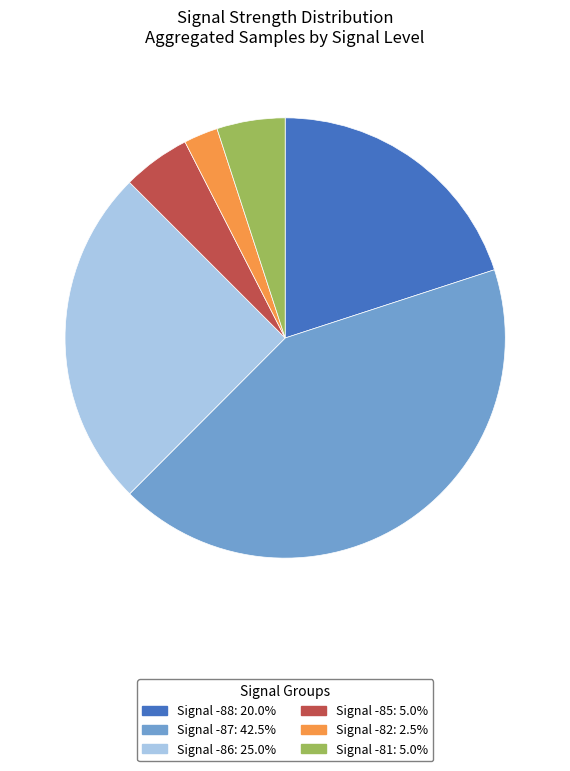

Does any single category account for the majority?

No